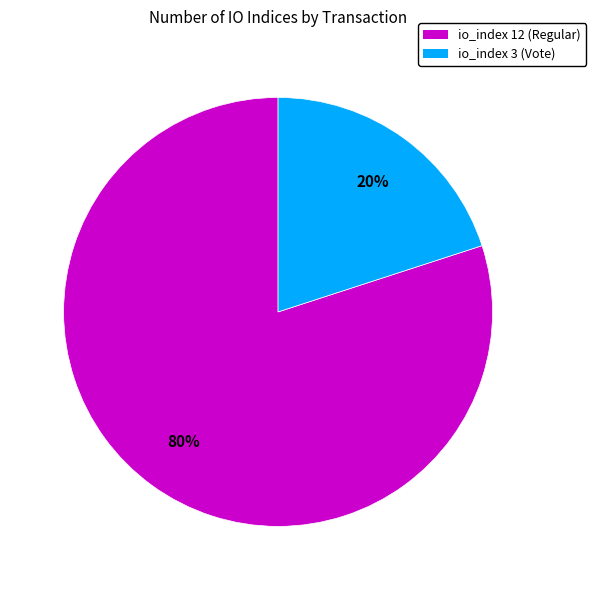

Is there any slice that represents more than half of the pie?

Yes